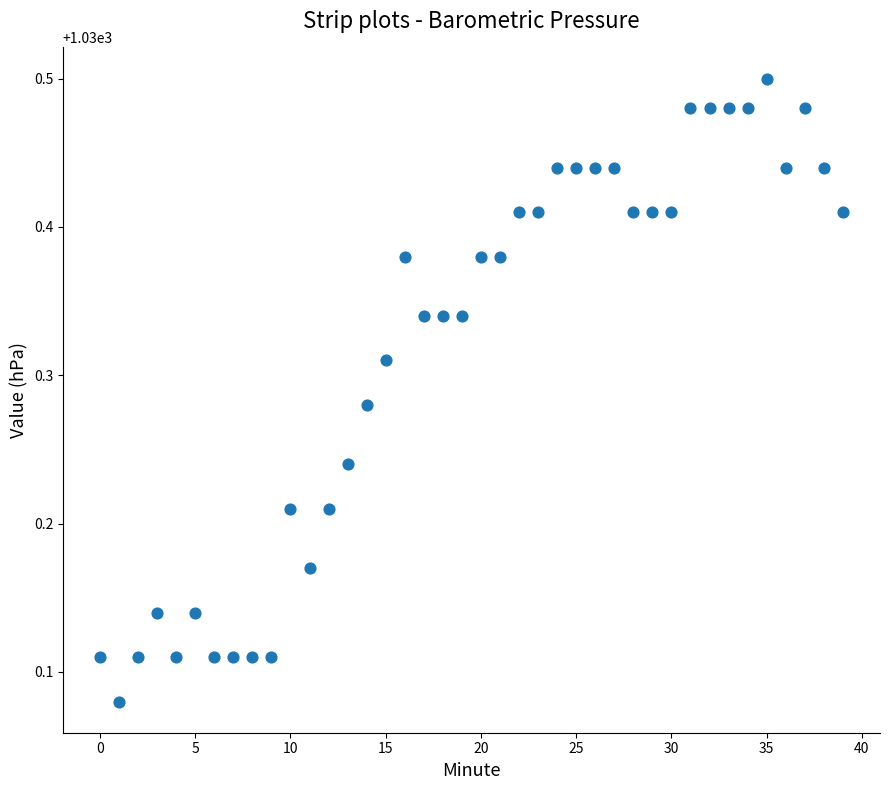

What is the range of Y values (max minus min)?

0.4